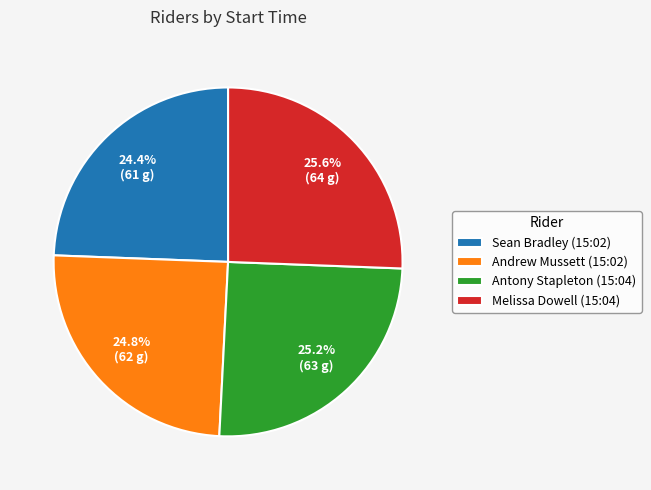

How many slices are in this pie chart?

4